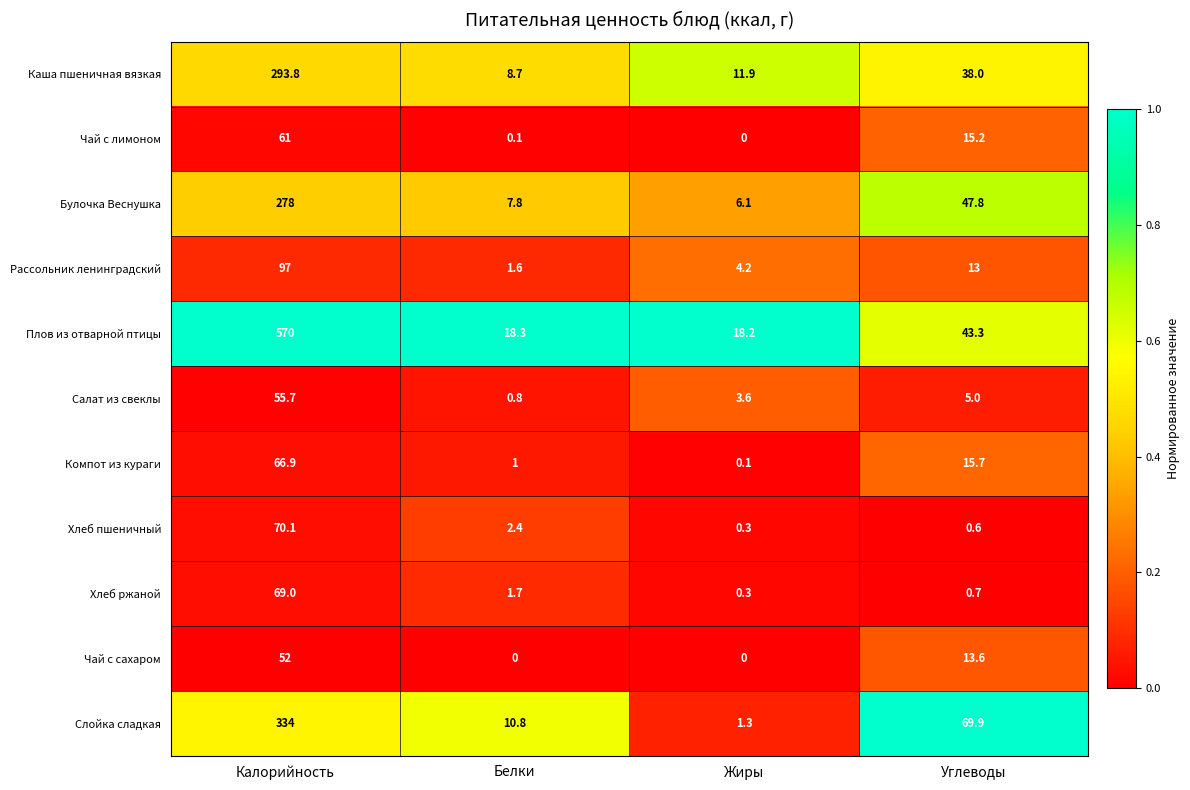

The value of Слойка сладкая at Белки is 10.8. True or false?

True